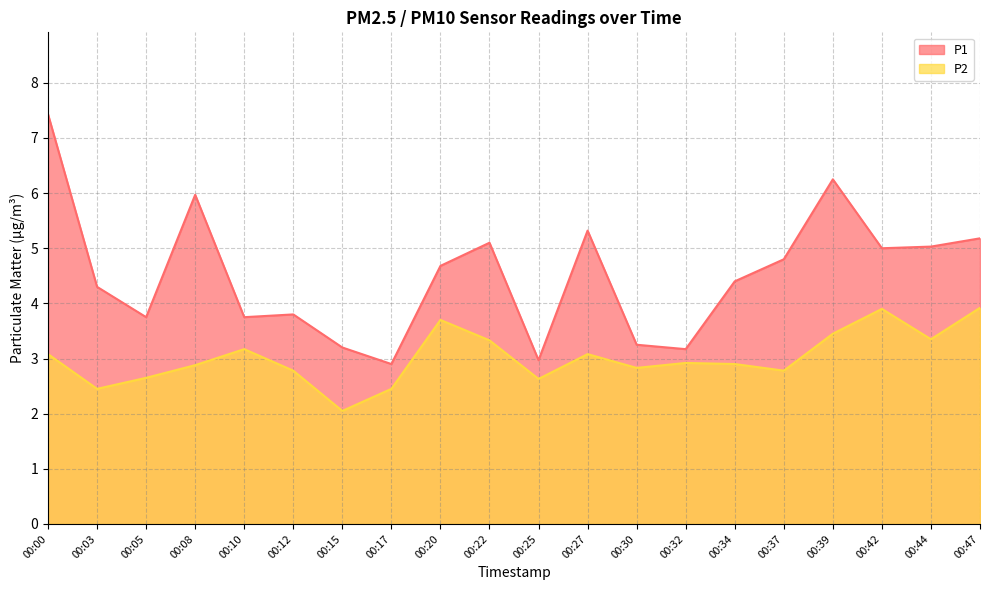

What is the minimum value shown in the chart?

2.0